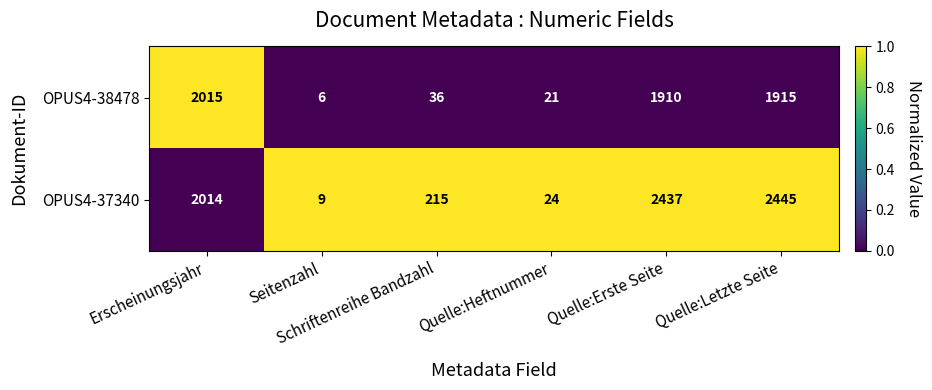

What is the sum of all OPUS4-37340 values?

7144